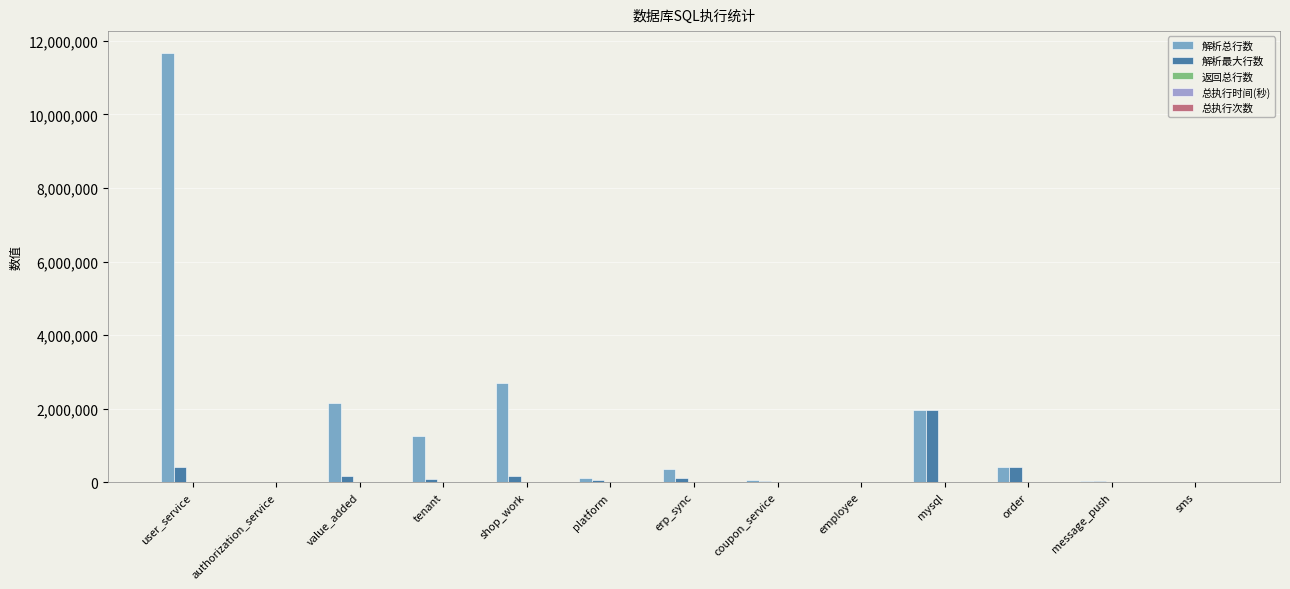

What is the sum of all 解析总行数 values?

20701408